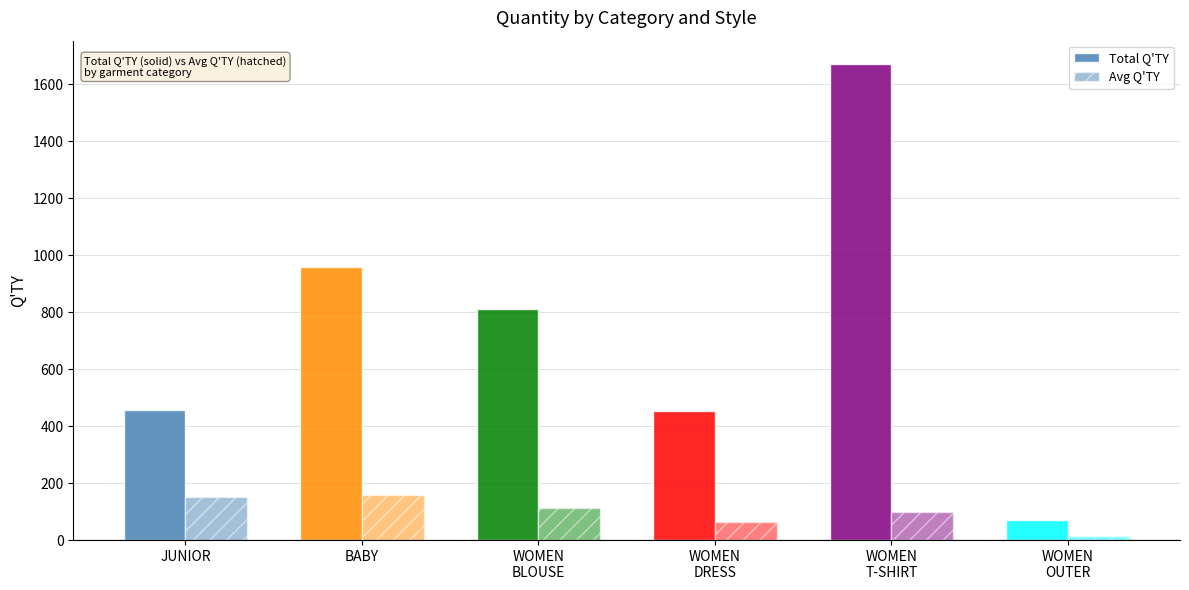

Which has a higher value, BABY or WOMEN
T-SHIRT?

WOMEN
T-SHIRT